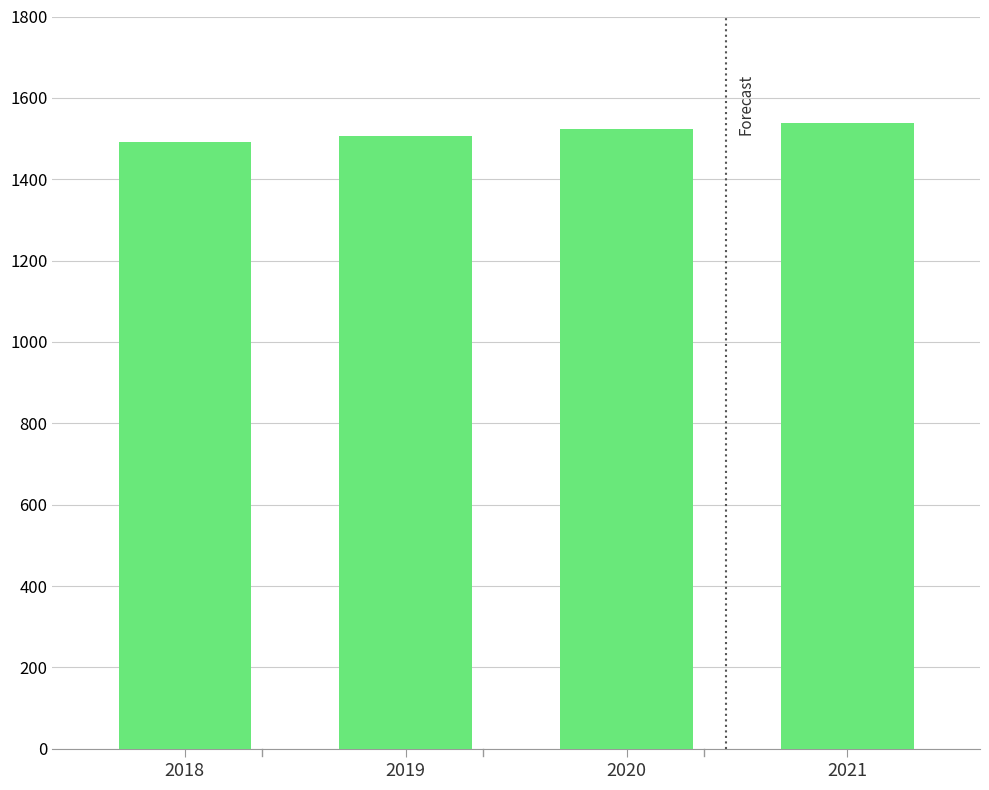

Are the bars horizontal?

No